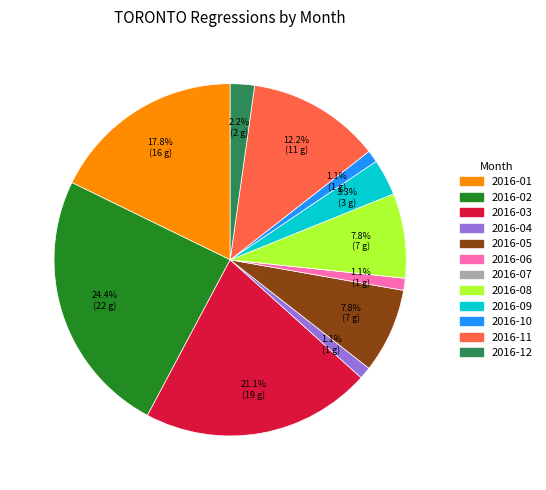

Is there any slice that represents more than half of the pie?

No